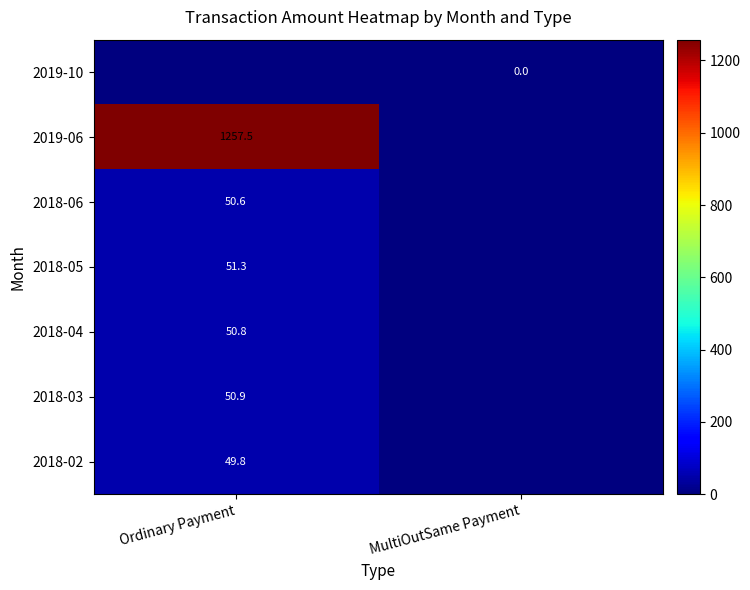

Is it true that 2018-02 equals 49.8 at Ordinary Payment?

True